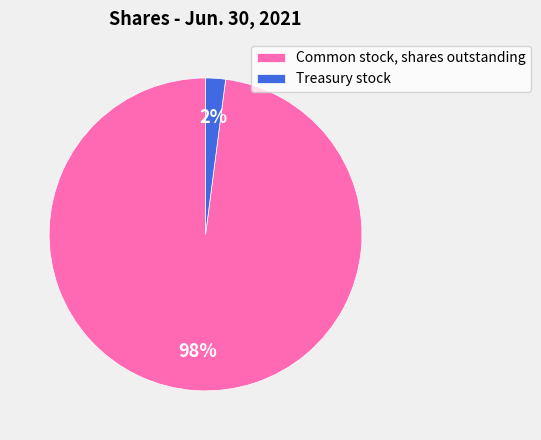

Which slice is the smallest?

Treasury stock